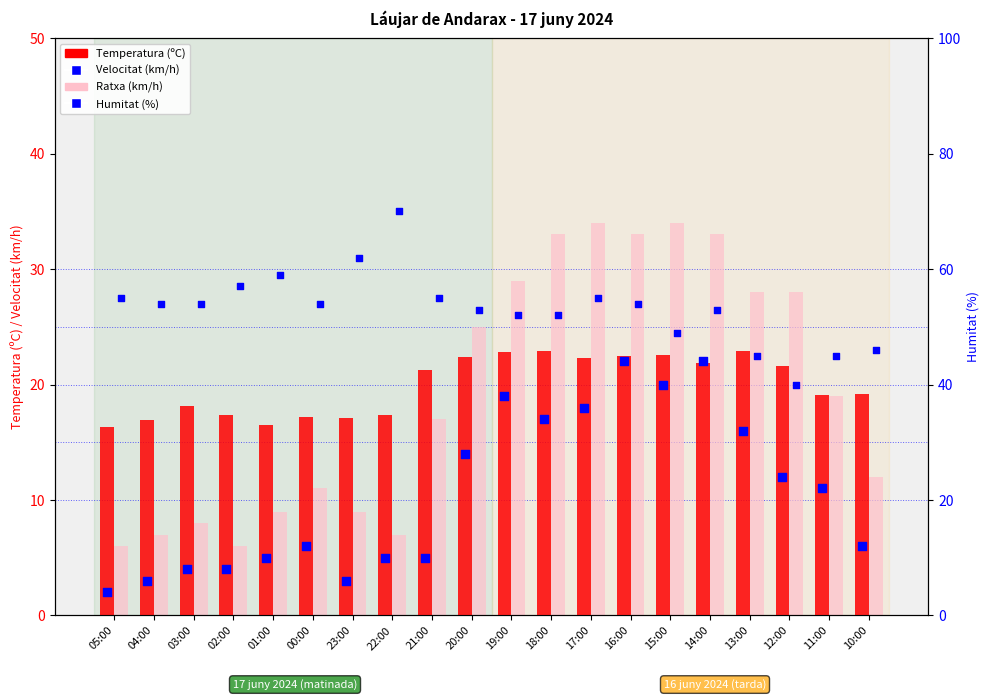

At how many categories does at least one series exceed 27?

20